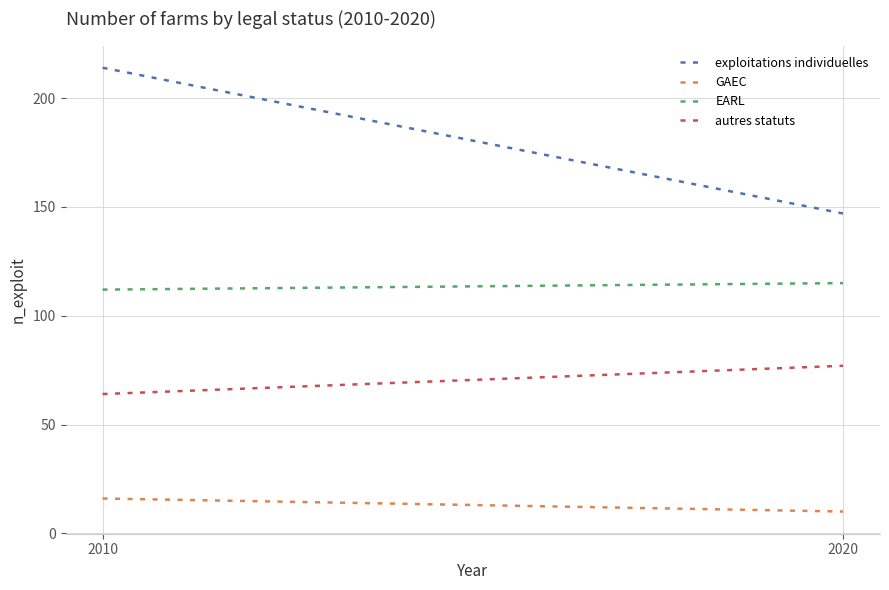

How many lines are shown in the chart?

4